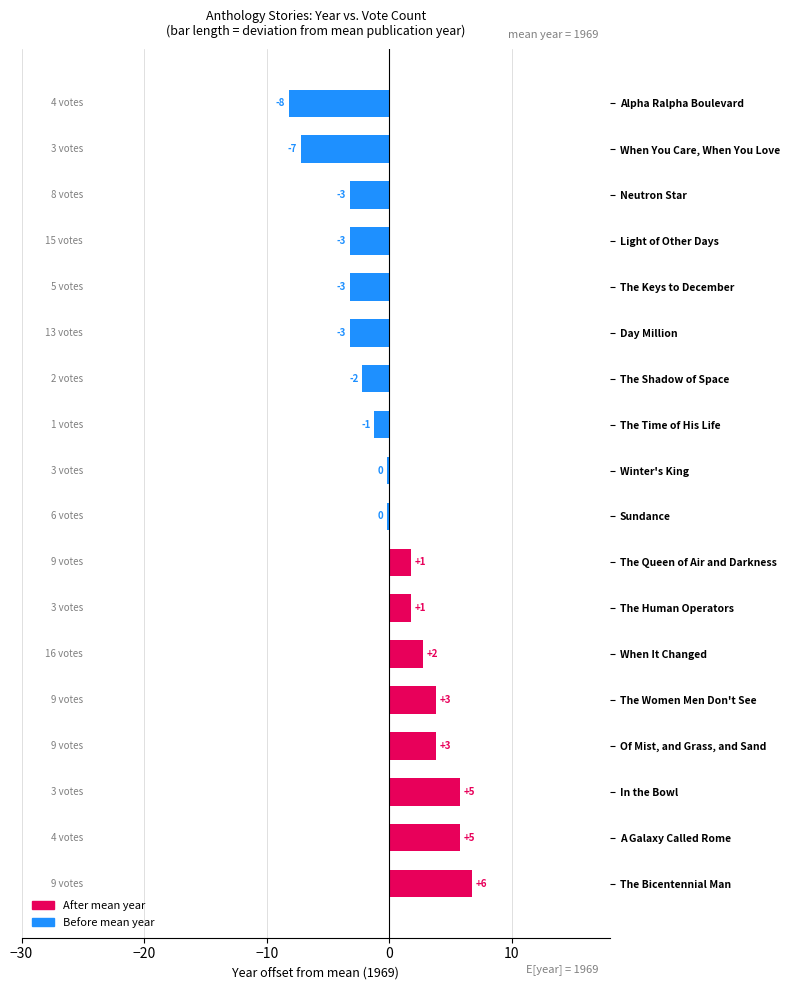

How many bars are there in total?

18